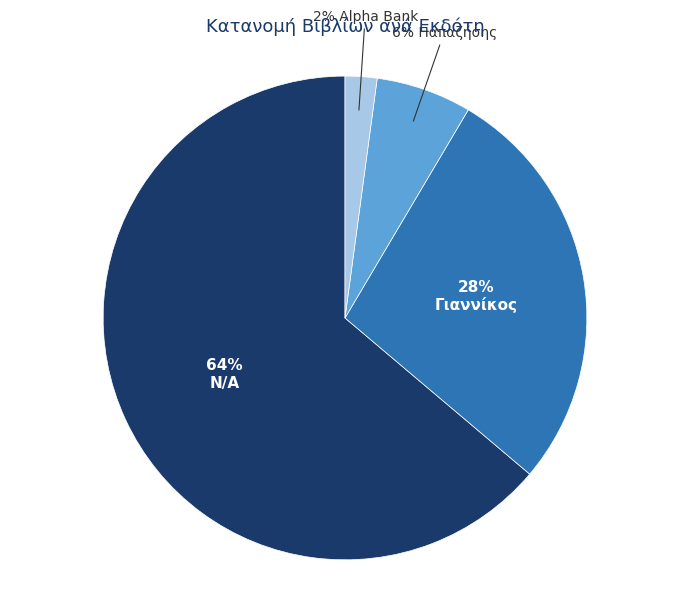

To the nearest percent, what is the average slice percentage?

25%